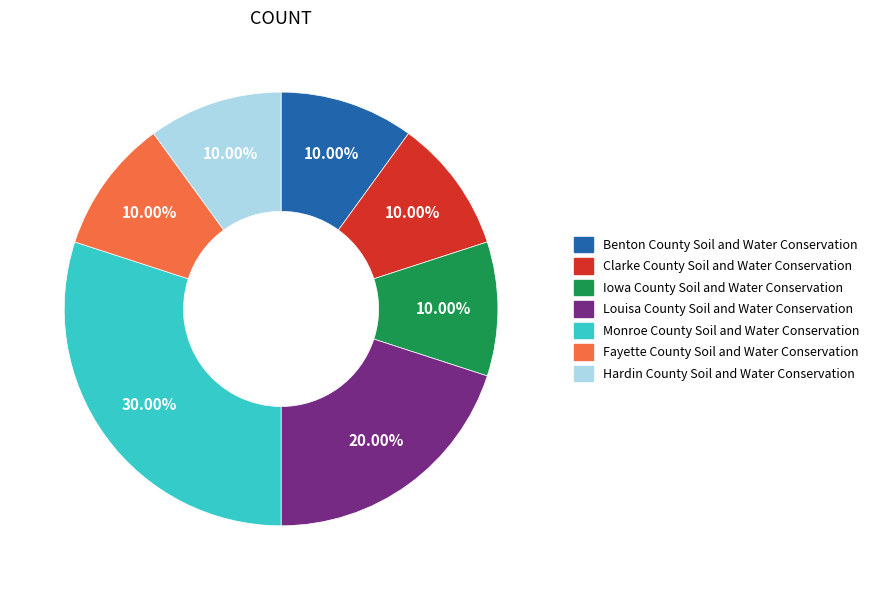

Approximately how many times larger is the value at Monroe County Soil and Water Conservation compared to Hardin County Soil and Water Conservation?

3.0